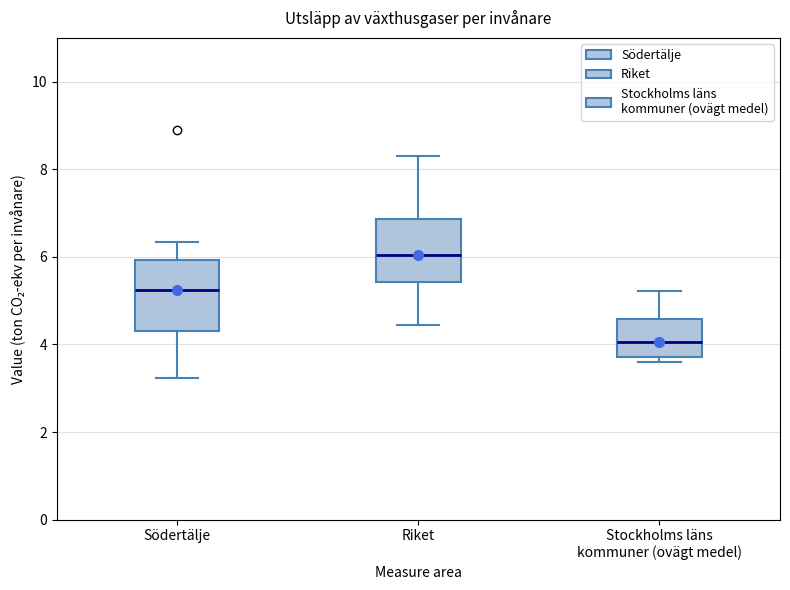

Reading left to right, read every box against the y-axis: the position of its median line, the range the box covers, and the ends of its whiskers. The values are not printed on the chart, so give them approximately, as read against the axis.

Södertälje: median 5.2, box 4.4 to 6.0, whiskers 3.2 to 6.4
Riket: median 6.0, box 5.4 to 6.8, whiskers 4.4 to 8.4
Stockholms läns kommuner (ovägt medel): median 4.0, box 3.8 to 4.6, whiskers 3.6 to 5.2